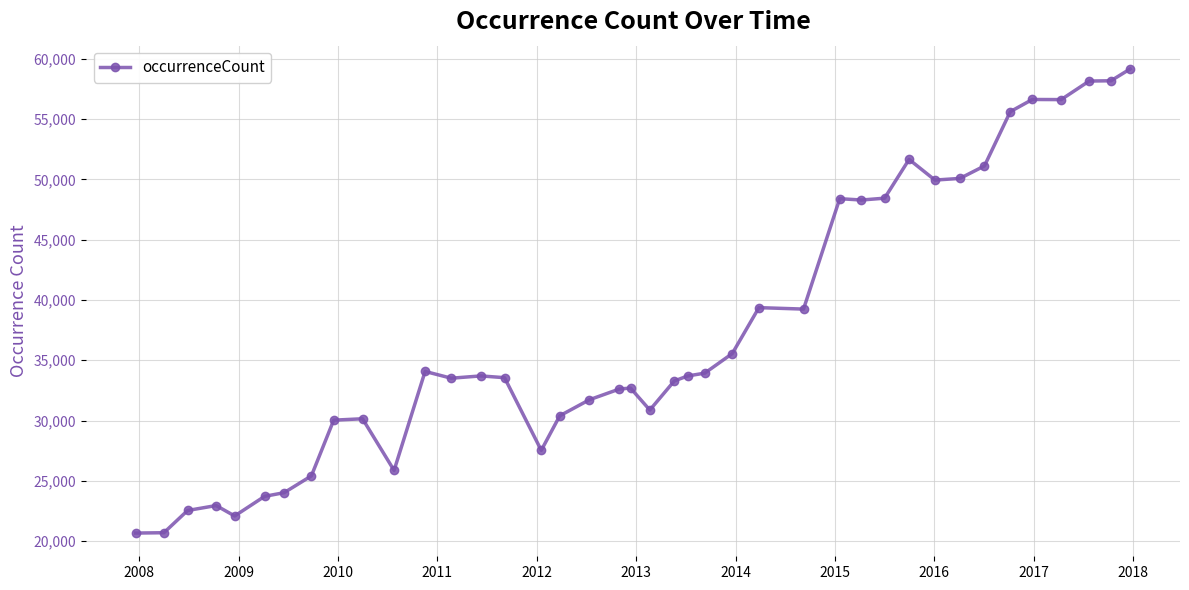

What is the sum of all values?

1496206